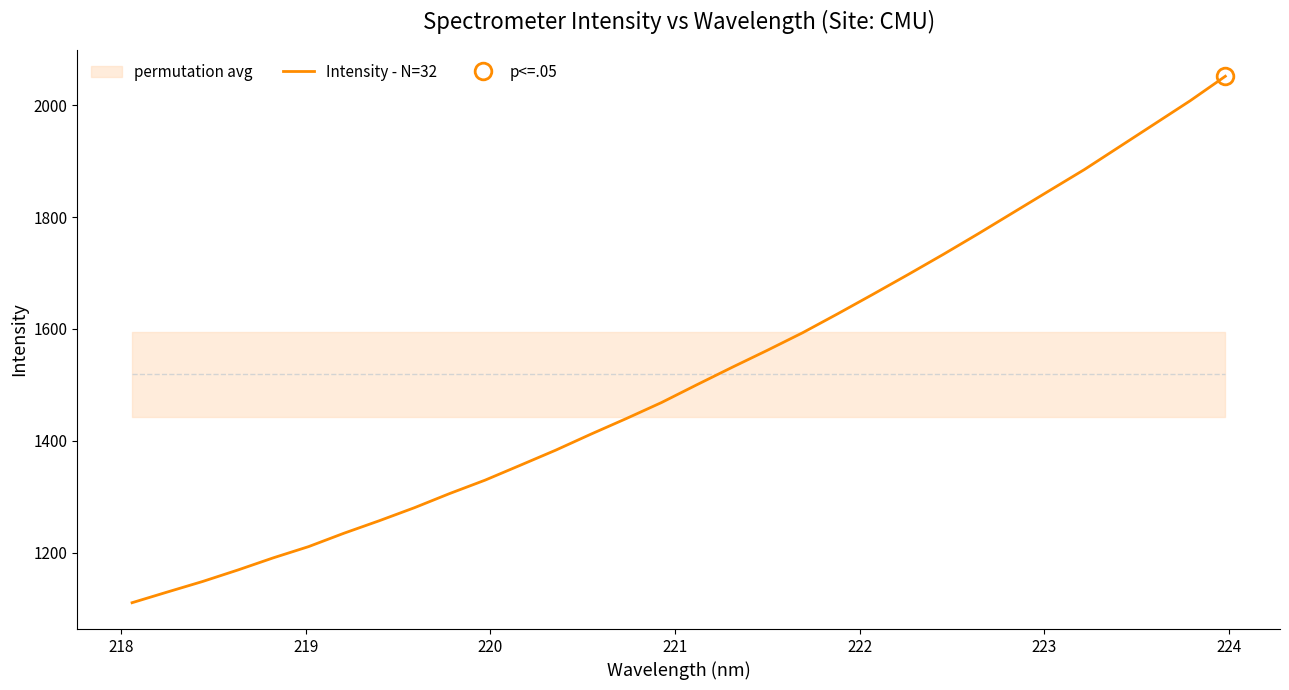

What is the highest value of the Intensity - N=32 series?

2051.9